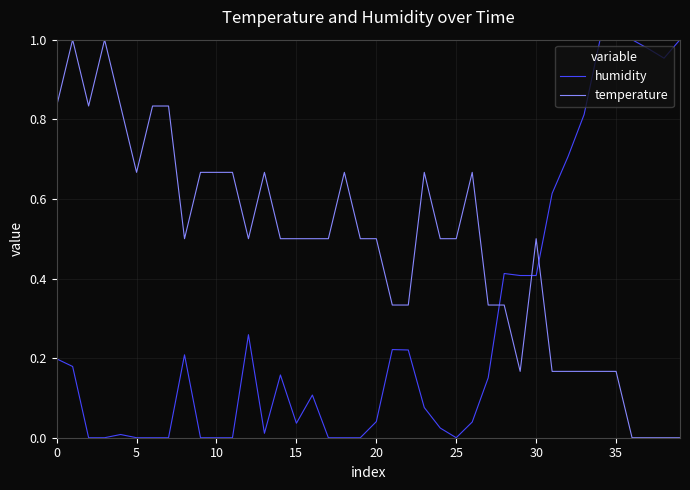

Which series has the largest total across all categories?

temperature